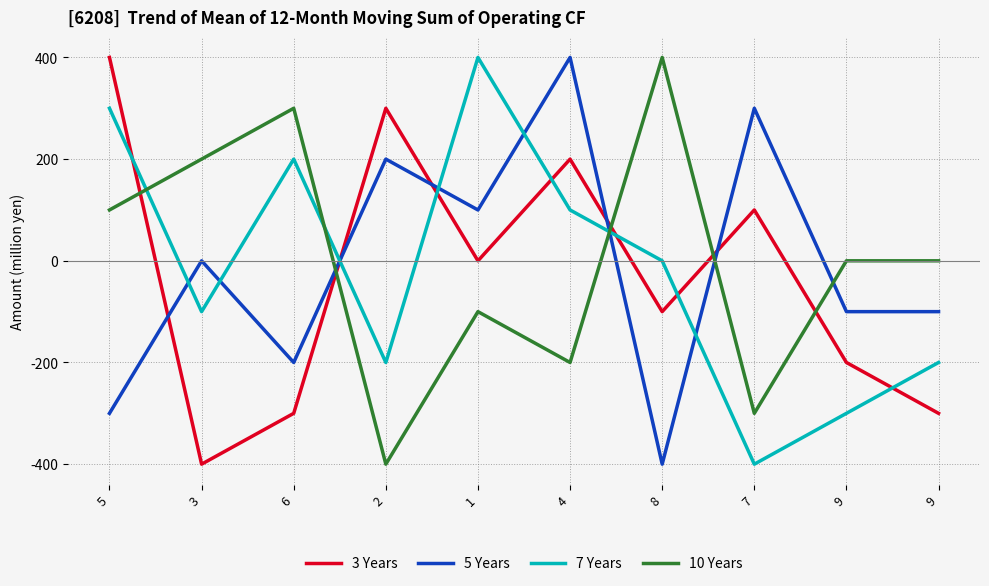

At which label does 3 Years first exceed 0?

5